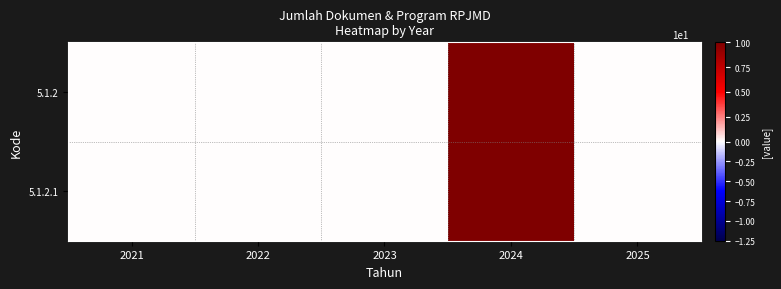

Count the number of data series in this chart.

2